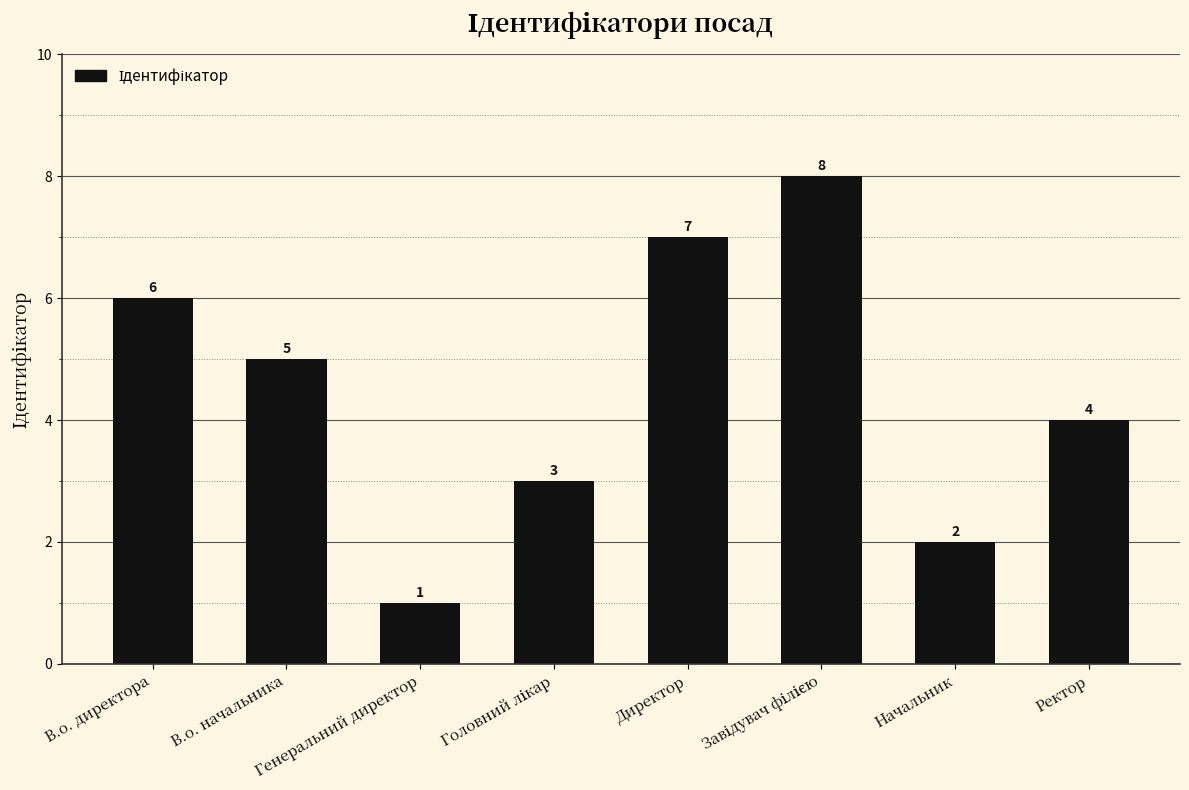

Reading left to right, extract all data points from this chart.

6	5	1	3	7	8	2	4